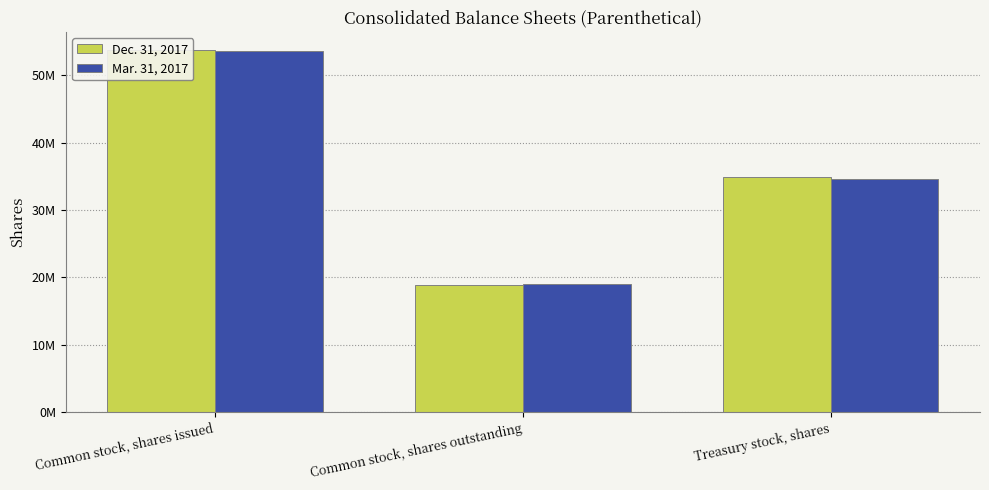

Which series has the largest range (max minus min)?

Dec. 31, 2017